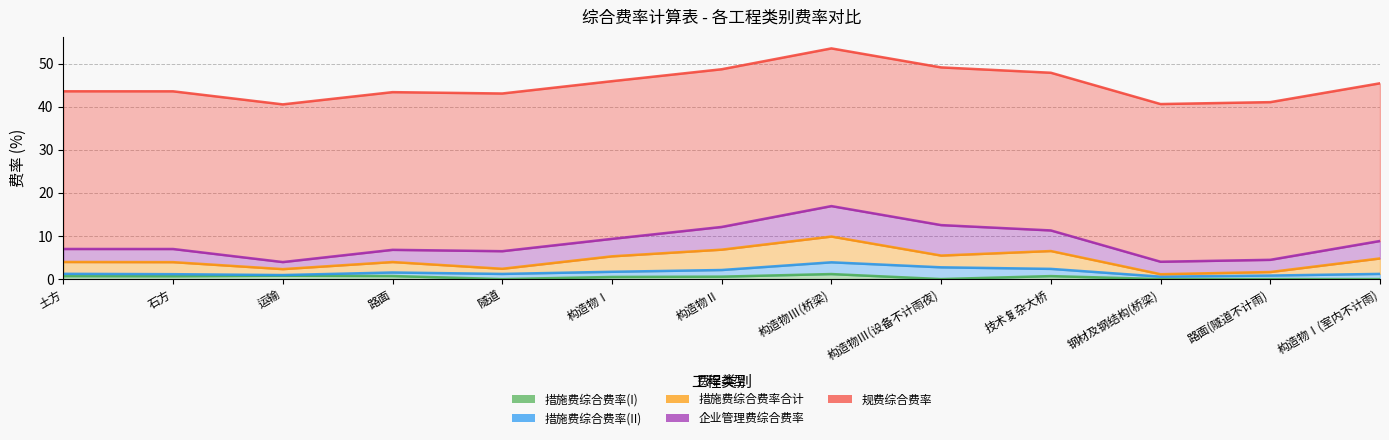

Reading left to right, extract all data points from this chart.

措施费综合费率(I): 土方=0.7	石方=0.7	运输=0.8	路面=0.7	隧道=0.0	构造物Ⅰ=0.5	构造物Ⅱ=0.6	构造物Ⅲ(桥梁)=1.2	构造物Ⅲ(设备不计雨夜)=0.0	技术复杂大桥=0.7	钢材及钢结构(桥梁)=0.0	路面(隧道不计雨)=0.0	构造物Ⅰ(室内不计雨)=0.0
措施费综合费率(II): 土方=0.5	石方=0.5	运输=0.2	路面=0.8	隧道=1.2	构造物Ⅰ=1.2	构造物Ⅱ=1.5	构造物Ⅲ(桥梁)=2.7	构造物Ⅲ(设备不计雨夜)=2.7	技术复杂大桥=1.7	钢材及钢结构(桥梁)=0.6	路面(隧道不计雨)=0.8	构造物Ⅰ(室内不计雨)=1.2
措施费综合费率合计: 土方=2.7	石方=2.8	运输=1.4	路面=2.4	隧道=1.2	构造物Ⅰ=3.6	构造物Ⅱ=4.7	构造物Ⅲ(桥梁)=6.0	构造物Ⅲ(设备不计雨夜)=2.7	技术复杂大桥=4.1	钢材及钢结构(桥梁)=0.6	路面(隧道不计雨)=0.8	构造物Ⅰ(室内不计雨)=3.6
企业管理费综合费率: 土方=3.0	石方=3.1	运输=1.6	路面=2.8	隧道=4.1	构造物Ⅰ=4.1	构造物Ⅱ=5.3	构造物Ⅲ(桥梁)=7.1	构造物Ⅲ(设备不计雨夜)=7.1	技术复杂大桥=4.8	钢材及钢结构(桥梁)=2.9	路面(隧道不计雨)=2.8	构造物Ⅰ(室内不计雨)=4.1
规费综合费率: 土方=36.6	石方=36.6	运输=36.6	路面=36.6	隧道=36.6	构造物Ⅰ=36.6	构造物Ⅱ=36.6	构造物Ⅲ(桥梁)=36.6	构造物Ⅲ(设备不计雨夜)=36.6	技术复杂大桥=36.6	钢材及钢结构(桥梁)=36.6	路面(隧道不计雨)=36.6	构造物Ⅰ(室内不计雨)=36.6